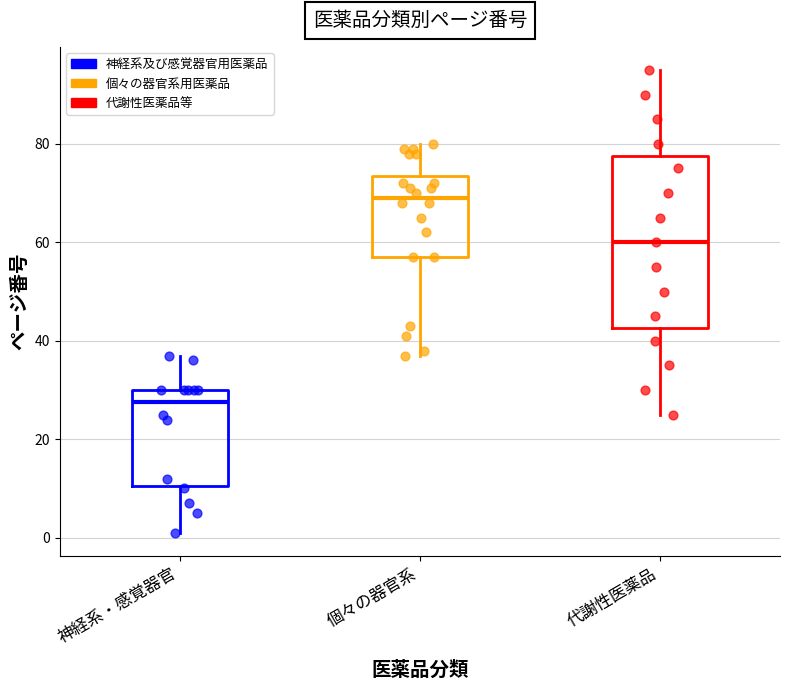

Which box has the lowest median line?

神経系・感覚器官